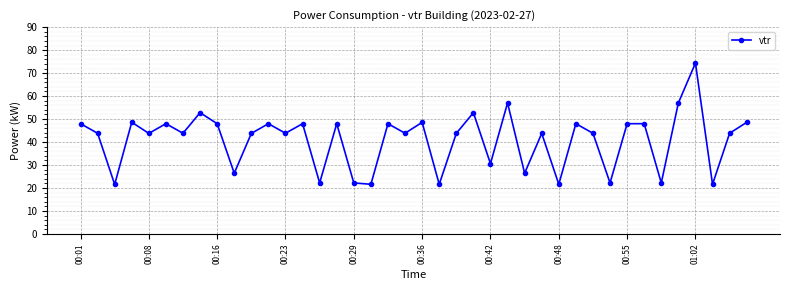

How many data points are above 43?

28